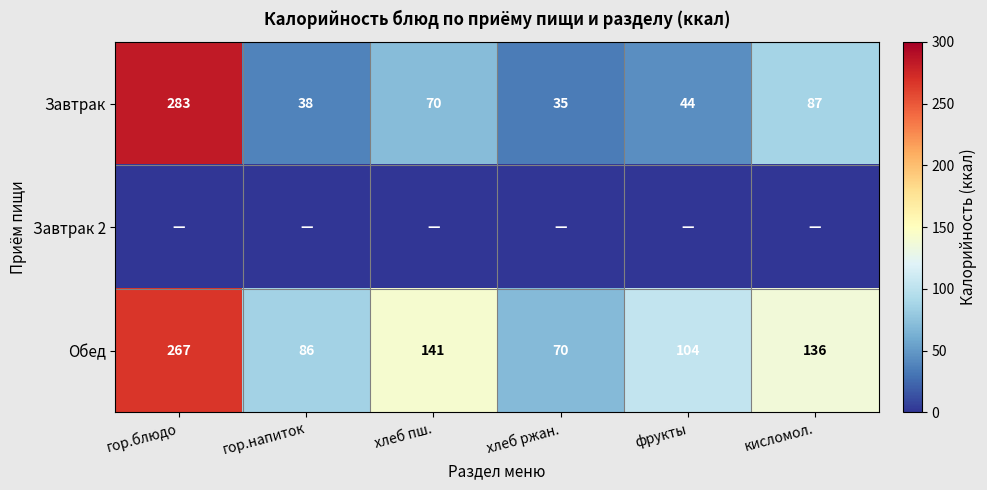

What is the total value across all series at хлеб ржан.?

104.4